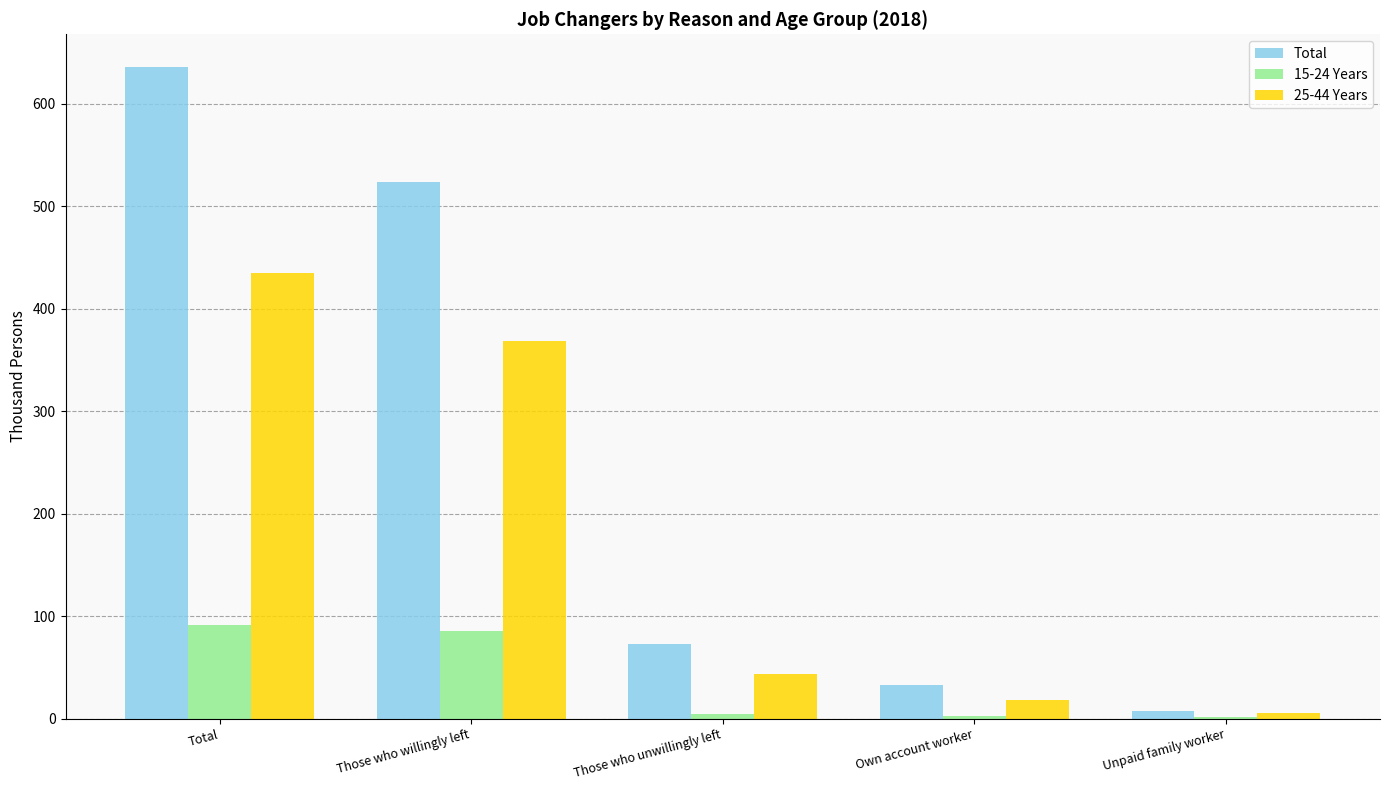

Is it true that Total equals 717 at Those who willingly left?

False